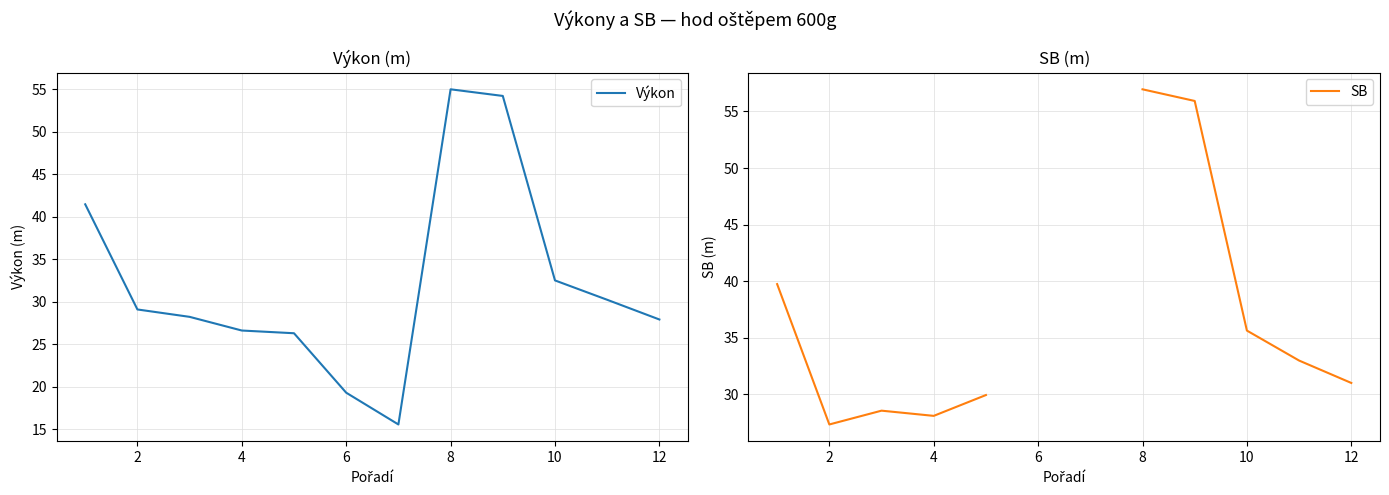

What is the lowest value of the Výkon series?

15.6